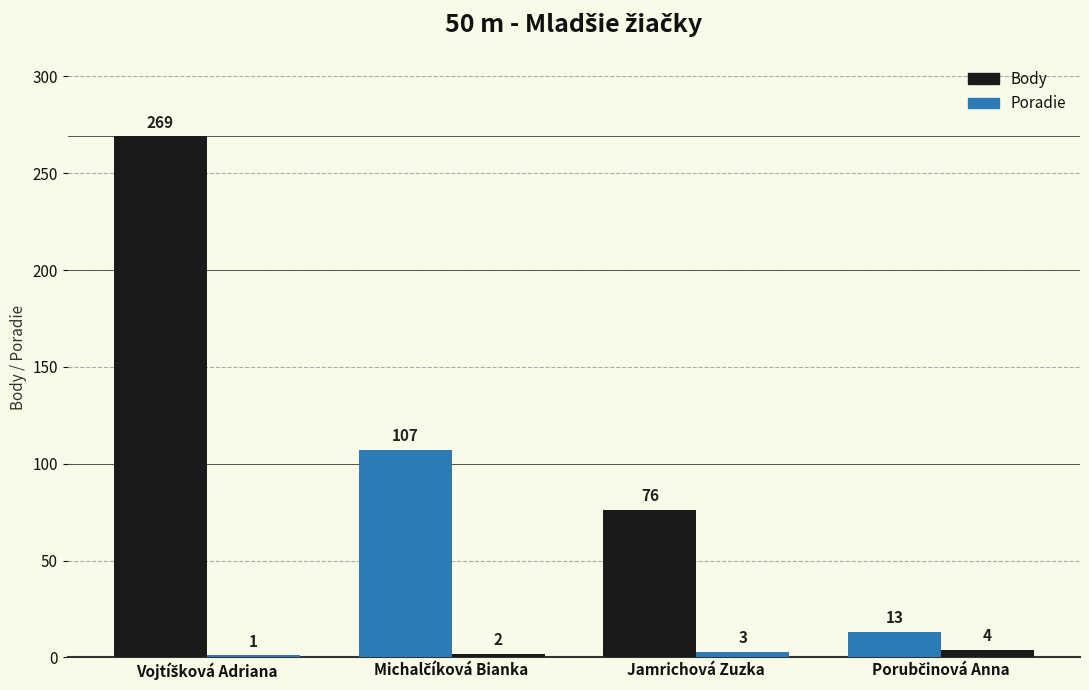

How many bars are there in each group?

2